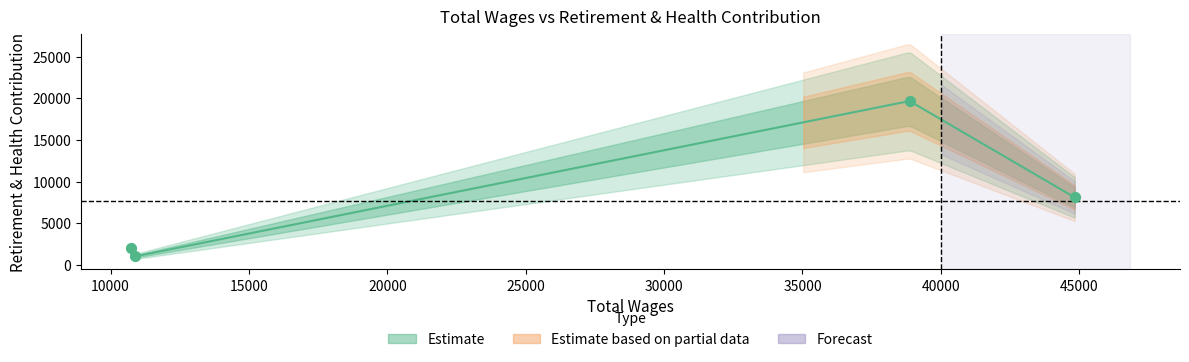

What Y value in the scatter plot is closest to 10347?

8101